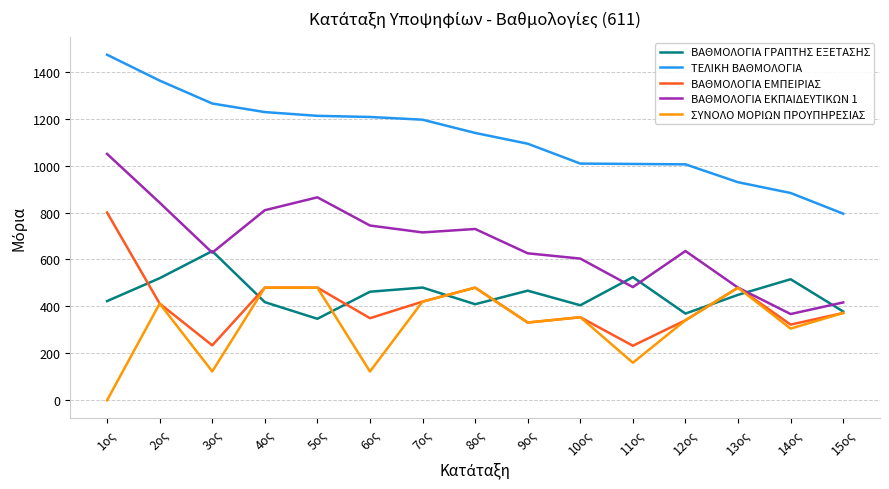

At which label does ΒΑΘΜΟΛΟΓΙΑ ΕΚΠΑΙΔΕΥΤΙΚΩΝ 1 first exceed 636?

1ος